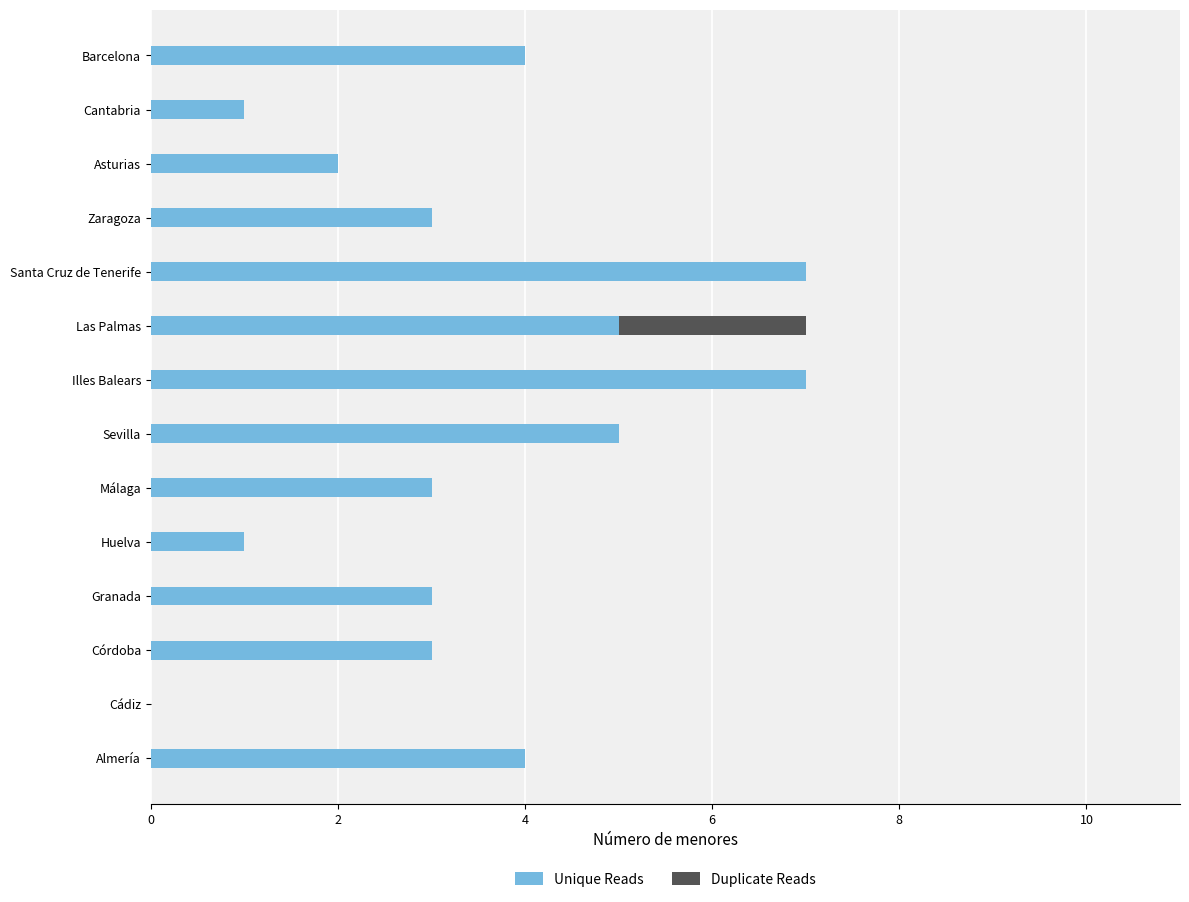

Is it true that Unique Reads equals 2 at Asturias?

True